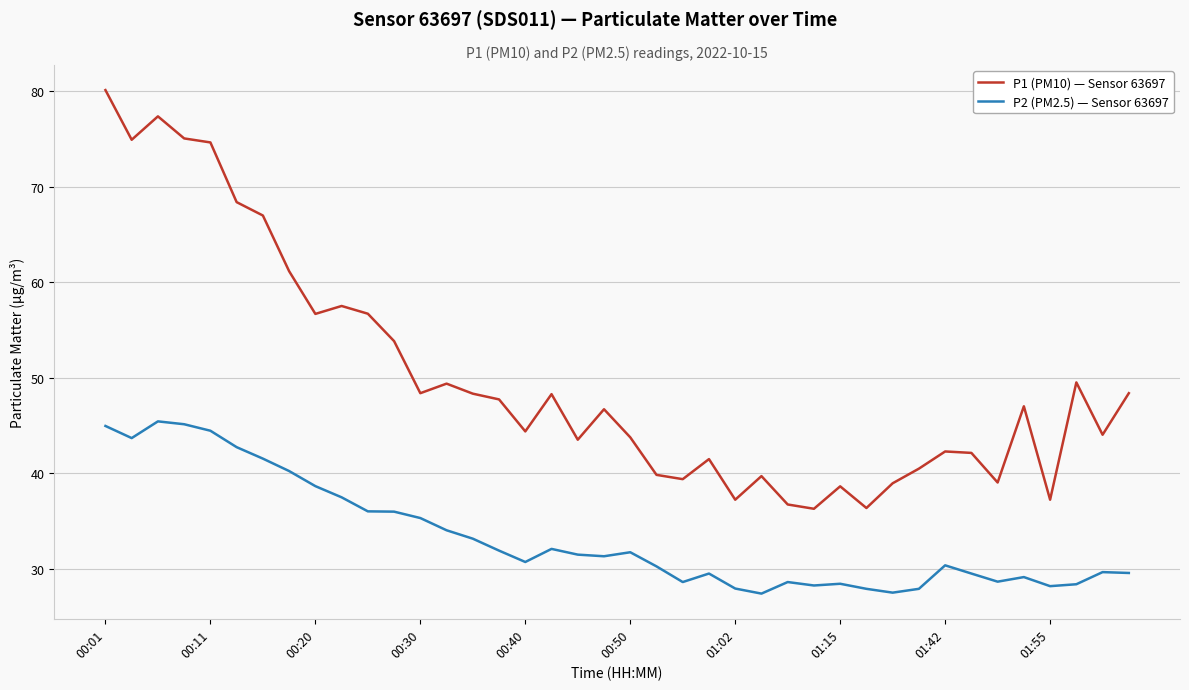

What is the smallest value displayed?

27.4